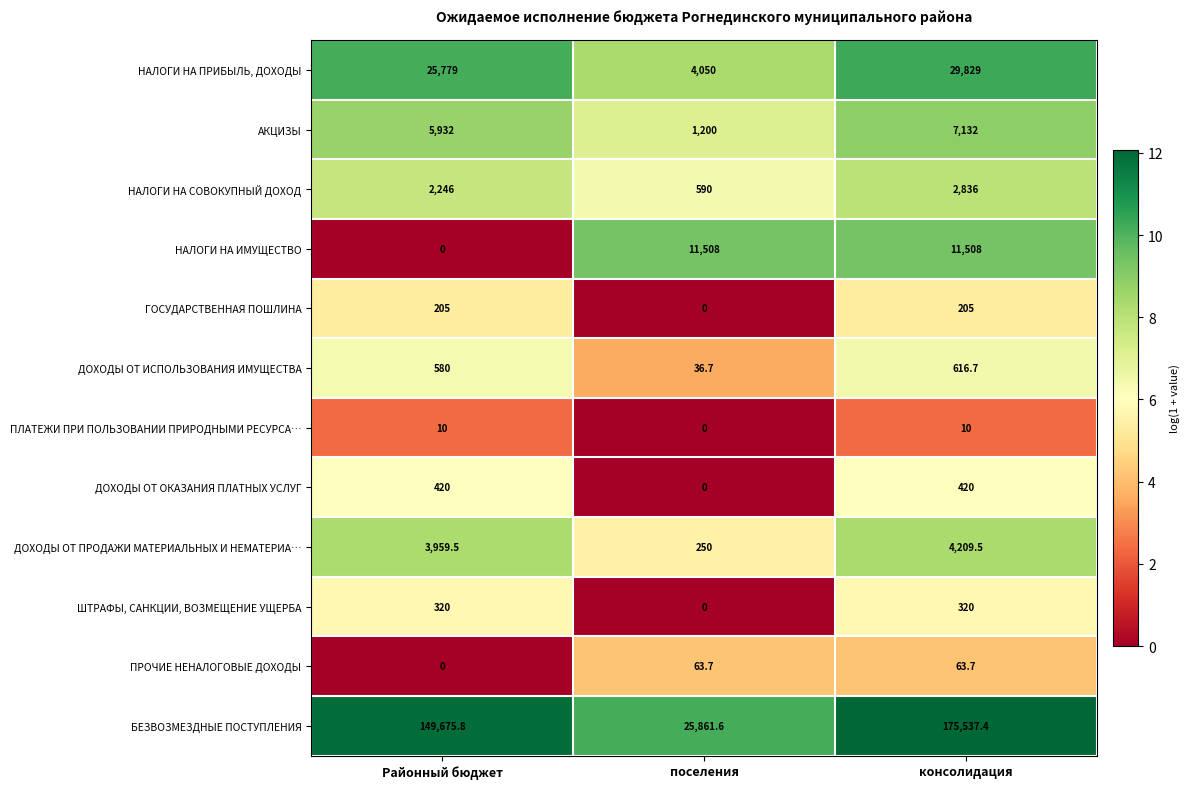

Which series has the widest spread of values?

БЕЗВОЗМЕЗДНЫЕ ПОСТУПЛЕНИЯ